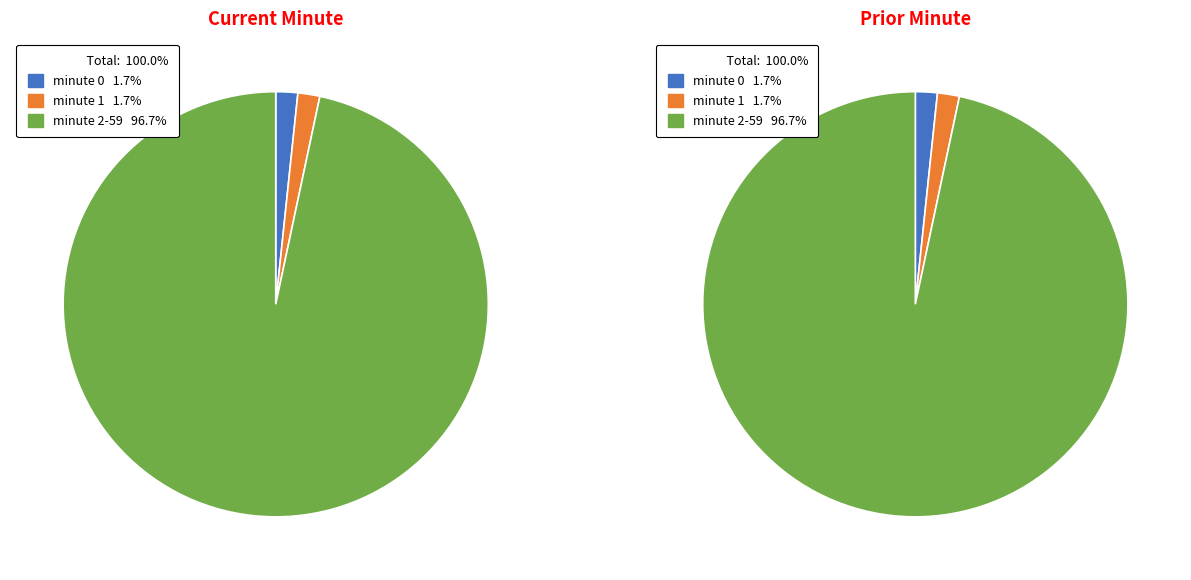

Count the number of slices in the pie.

3